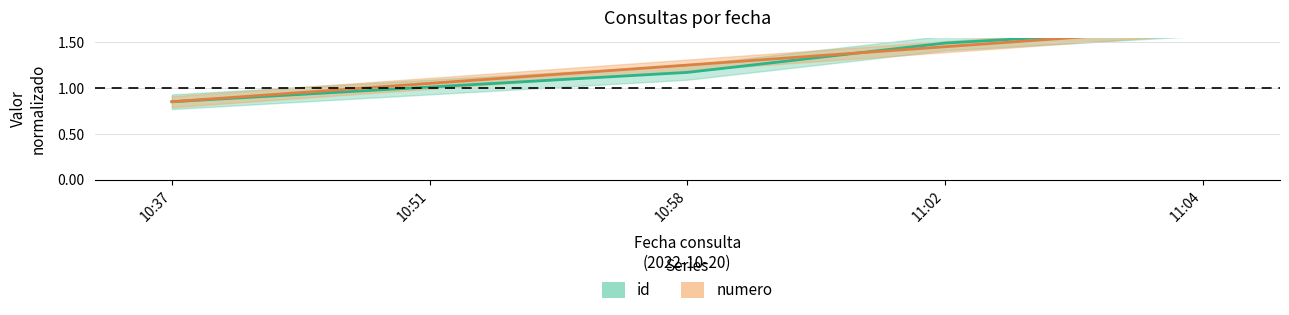

At which label is numero closest to 1?

10:51